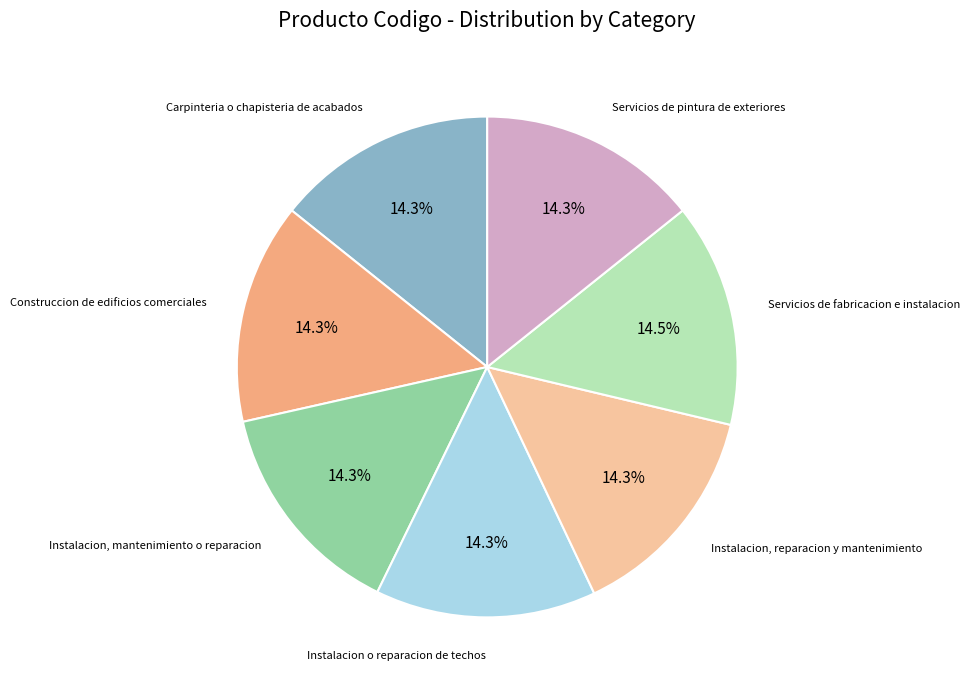

Count the number of slices in the pie.

7